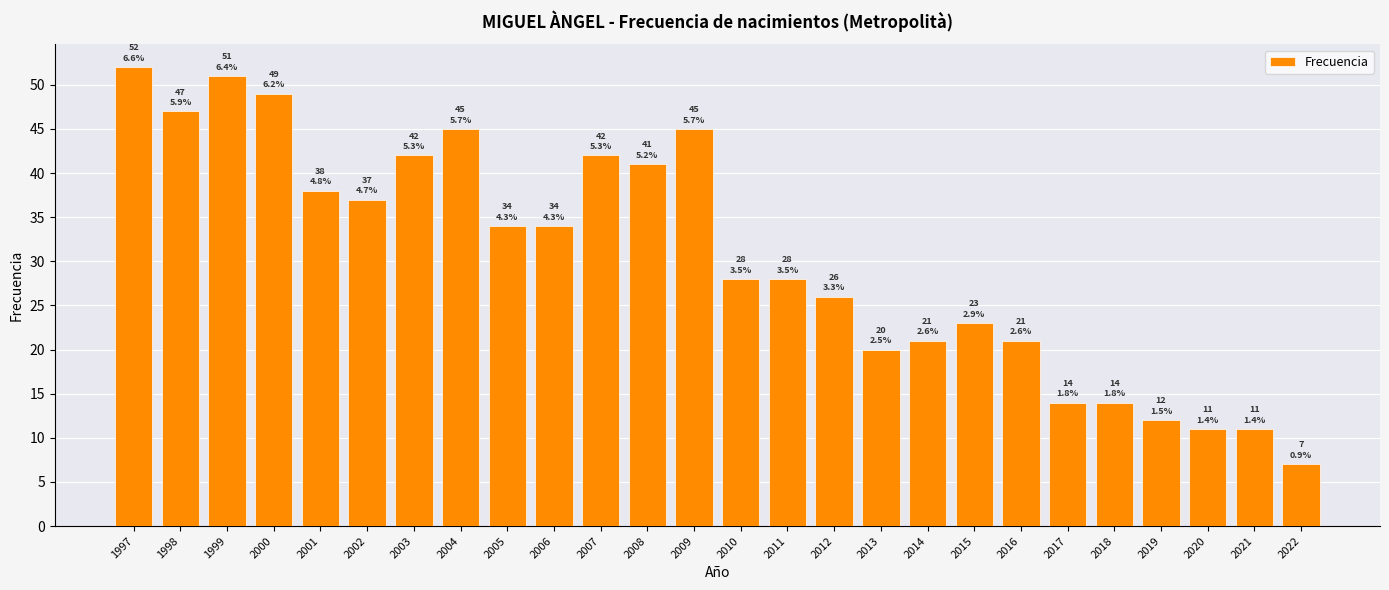

How many data points are less than 34?

13